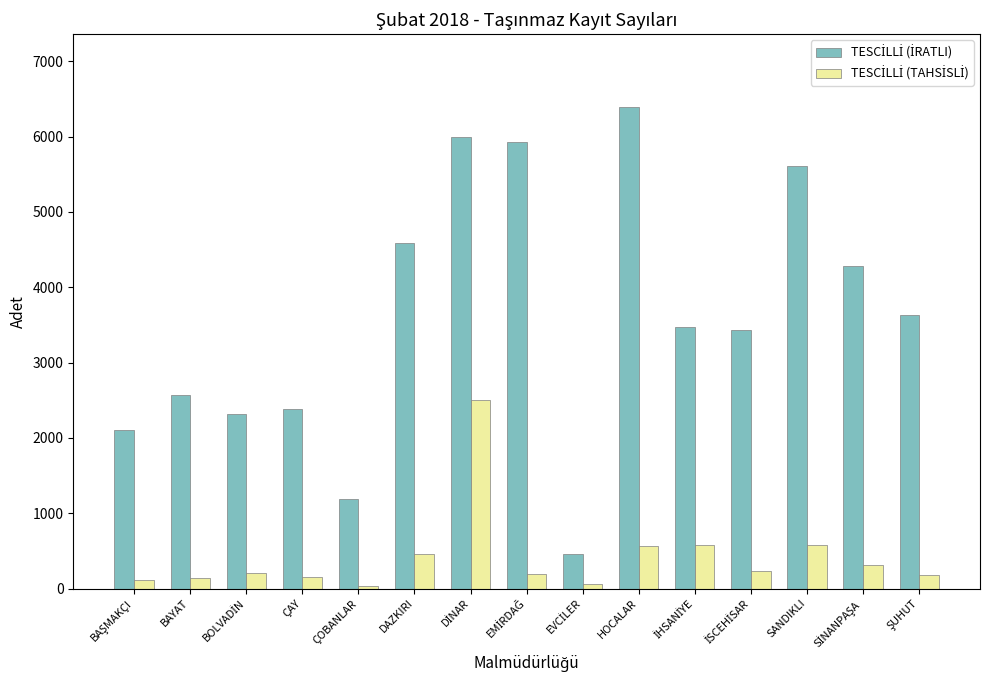

What is the greatest value displayed?

6400